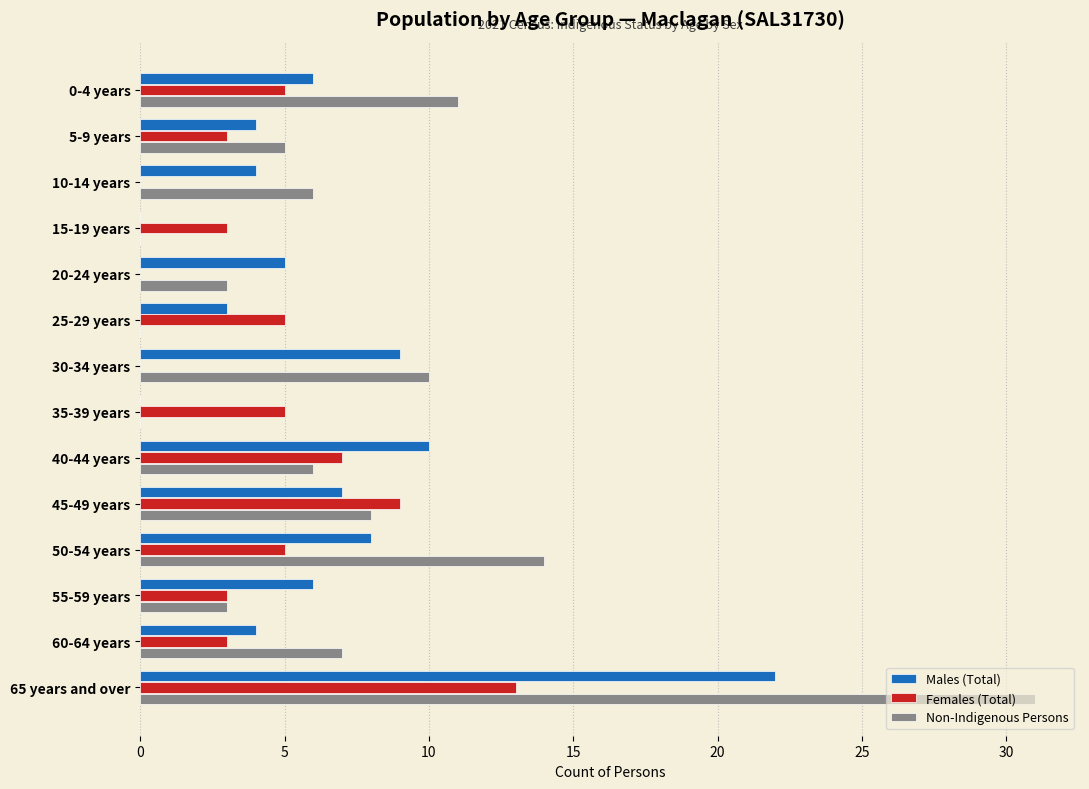

Is it true that Non-Indigenous Persons equals 3 at 20-24 years?

True